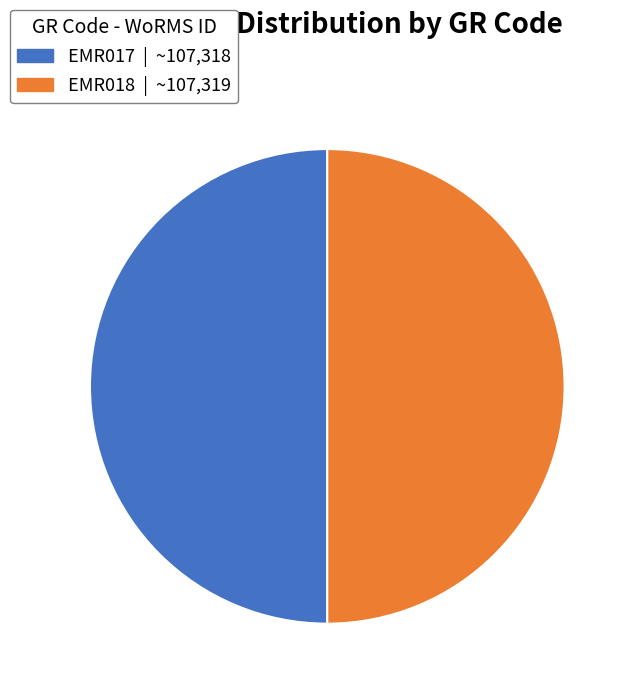

What is the ratio of the value at EMR017 to the value at EMR018?

1.0